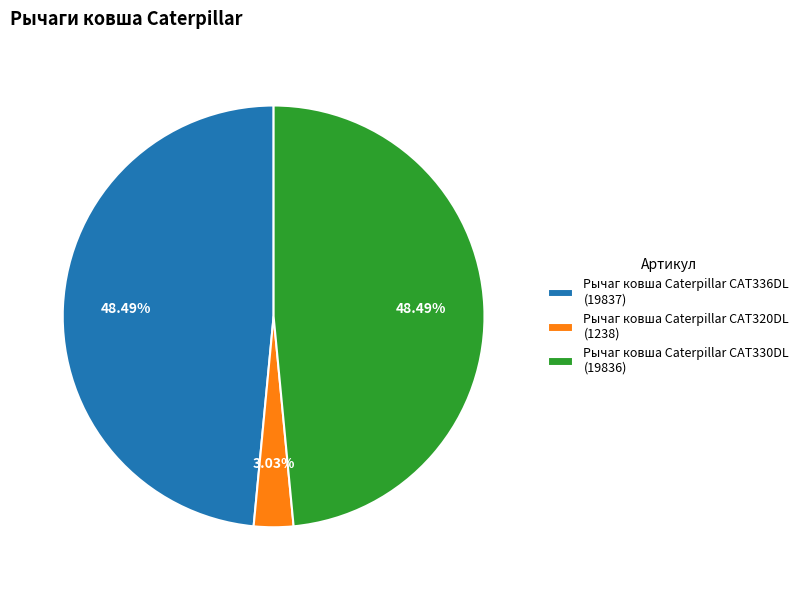

To the nearest percent, what is the average slice percentage?

33%